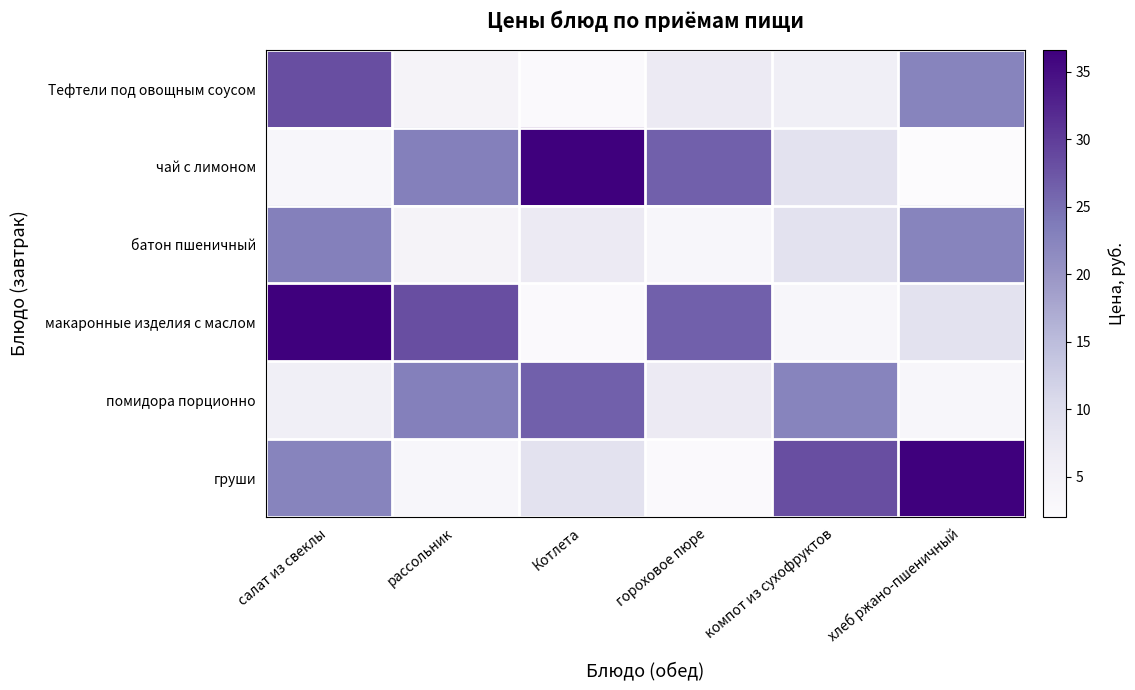

What is the spread (max minus min) of values at Котлета?

34.1